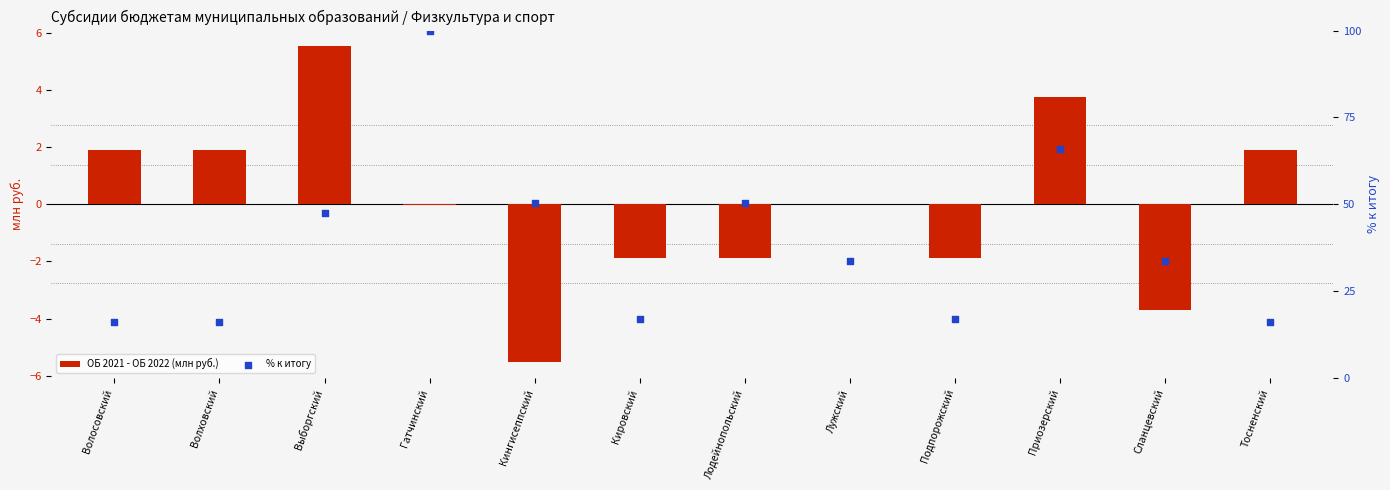

At which category is the sum across all series the highest?

Гатчинский